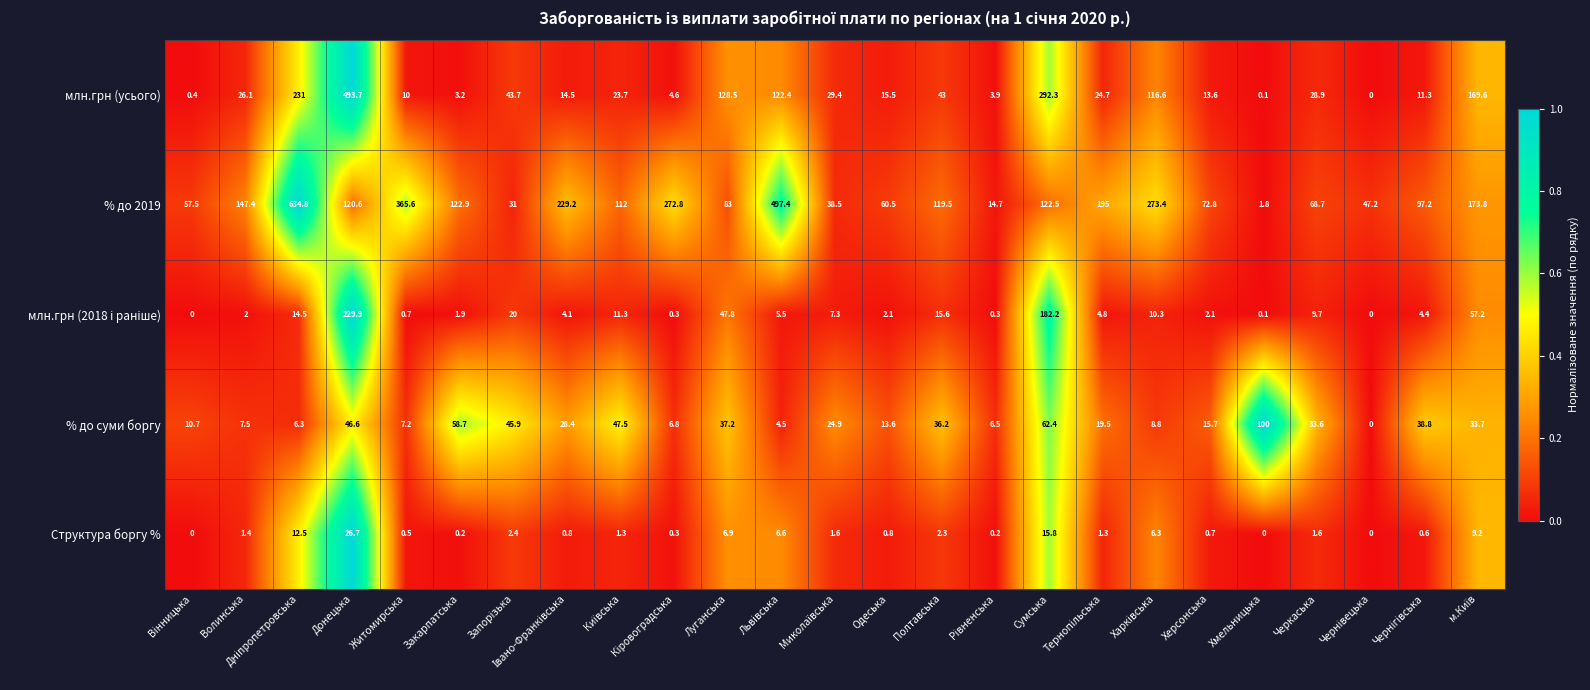

At which label does млн.грн (усього) reach its peak?

Донецька